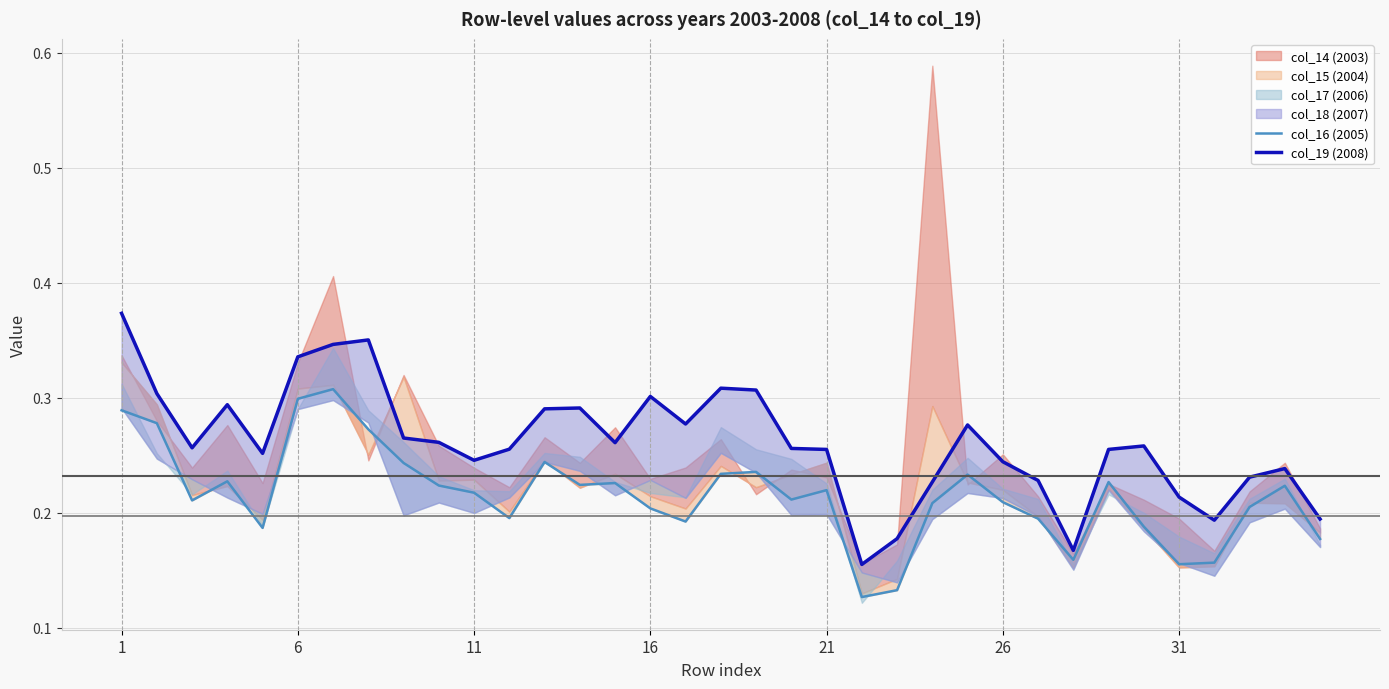

True or false: col_19 (2008) and col_16 (2005) cross at least once.

False